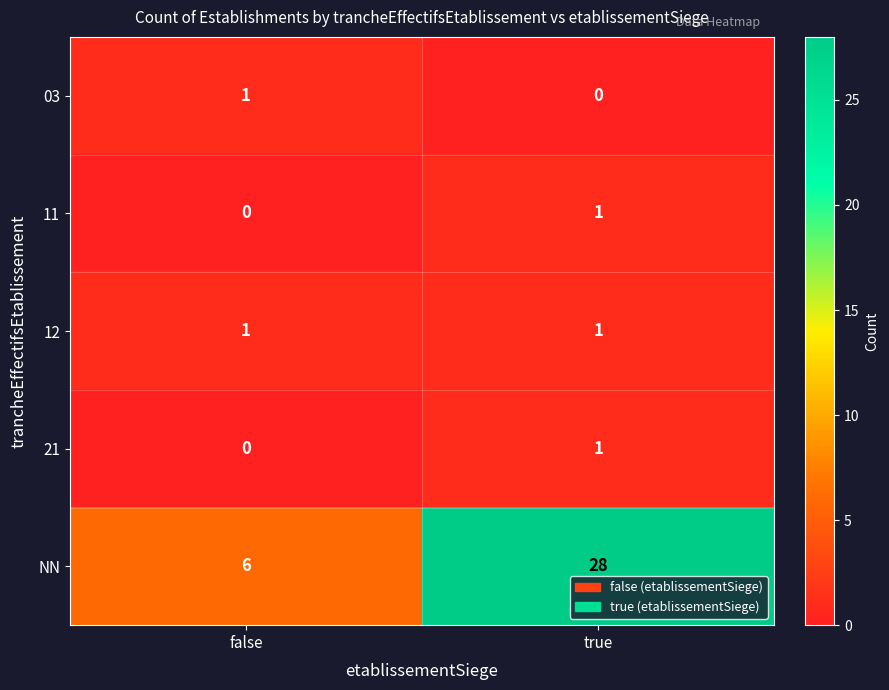

Is it true that 11 equals 0 at false?

True